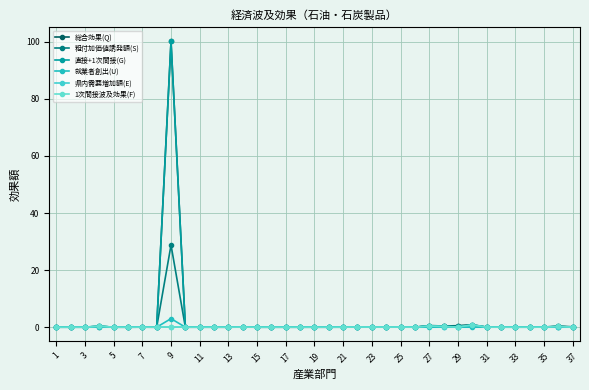

What are all the series names shown in the legend?

総合効果(Q), 粗付加価値誘発額(S), 直接+1次間接(G), 就業者創出(U), 県内需要増加額(E), 1次間接波及効果(F)